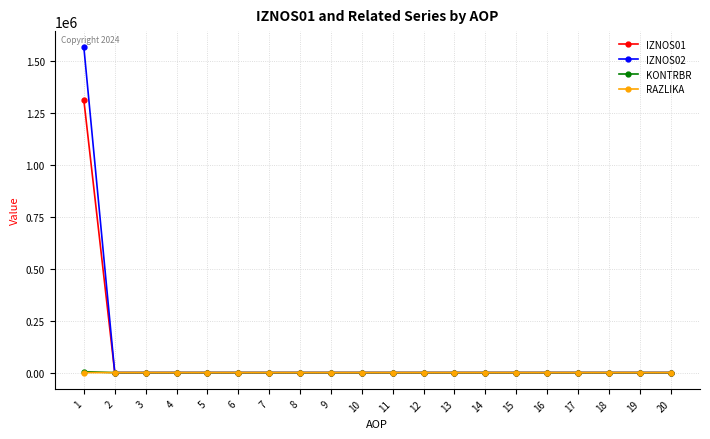

Which category has the highest value in the IZNOS02 series?

1